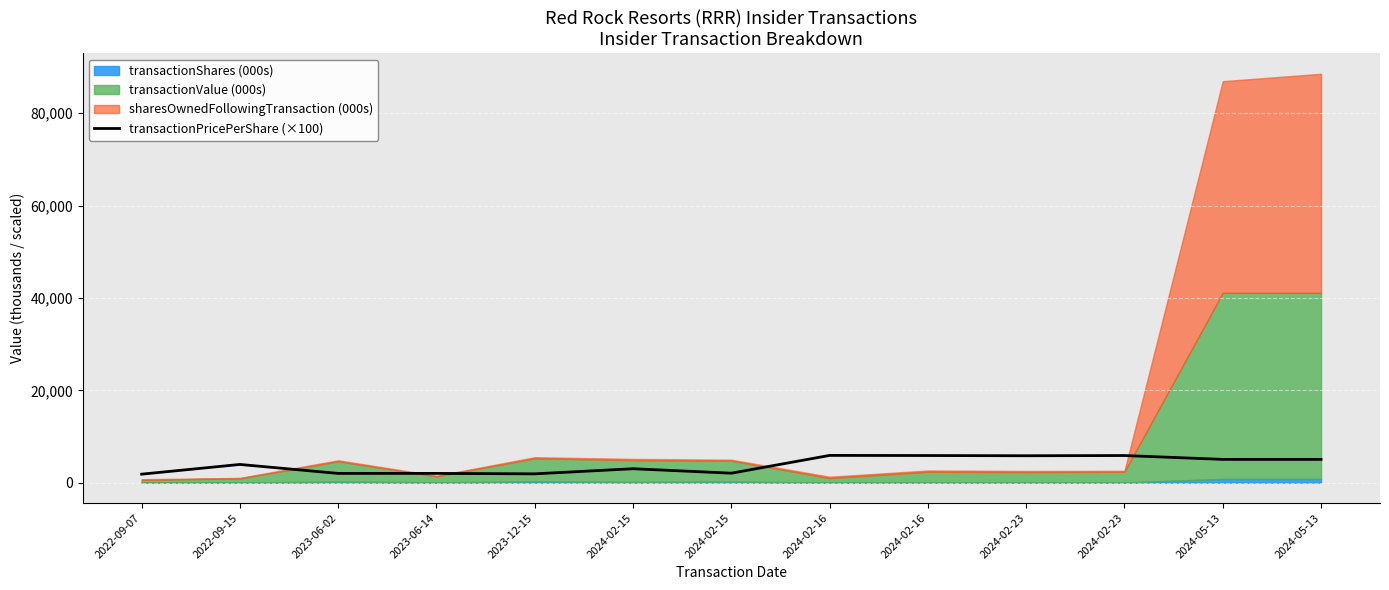

At which label does the data first exceed 3940?

2022-09-15